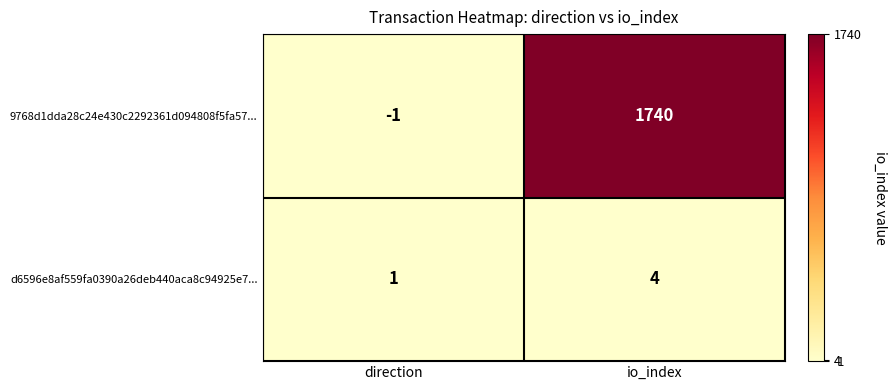

What is the difference between the maximum and minimum values in the 9768d1dda28c24e430c2292361d094808f5fa57... series?

1741